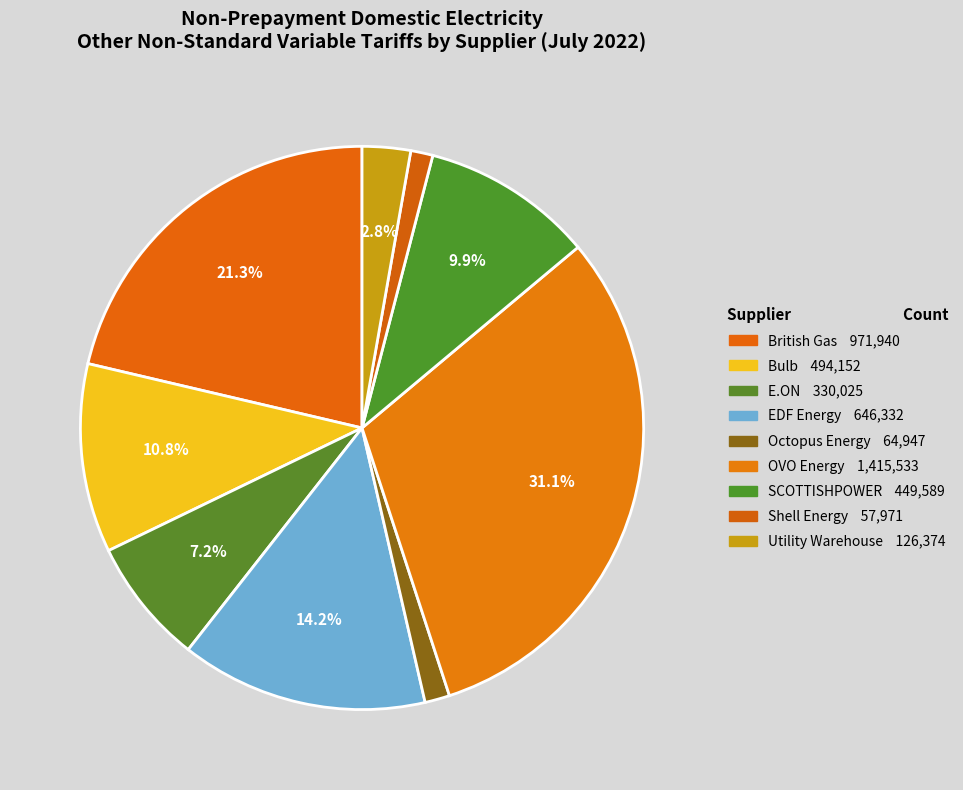

How many segments does this pie chart have?

9